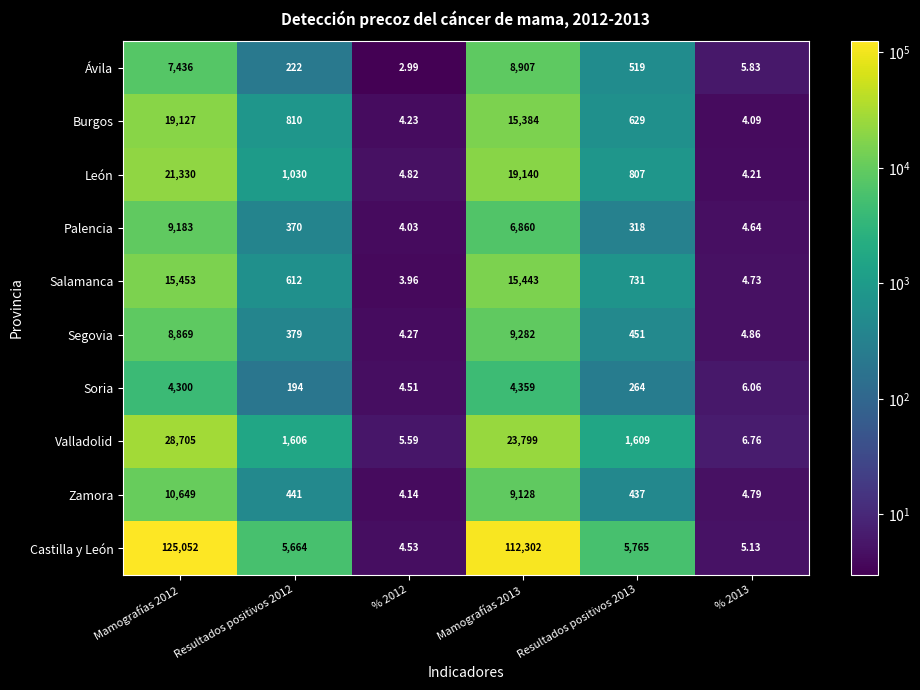

How many data points does each series have?

6